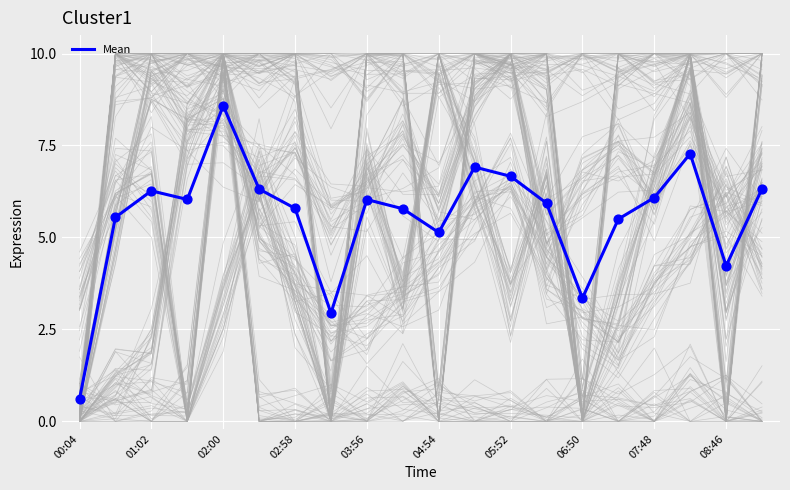

Where is Mean nearest to the value 4?

08:46